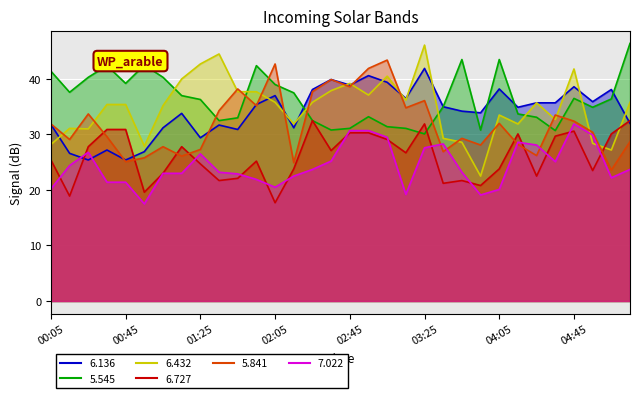

What is the value of the 7.022 point at the 30th from the left?

29.9